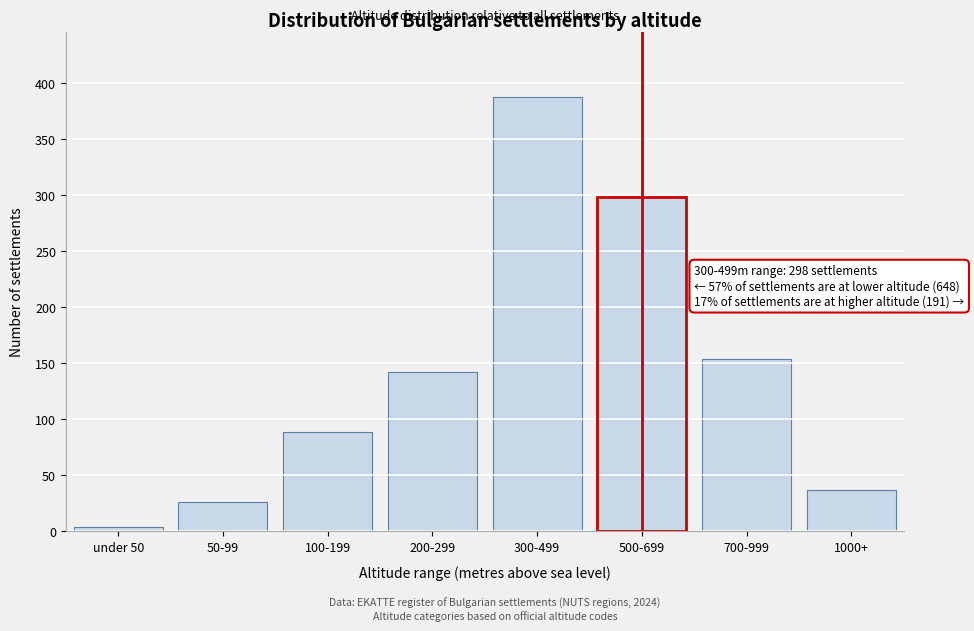

Reading right to left, what are all the values shown in this chart?

37	154	298	387	142	89	26	4